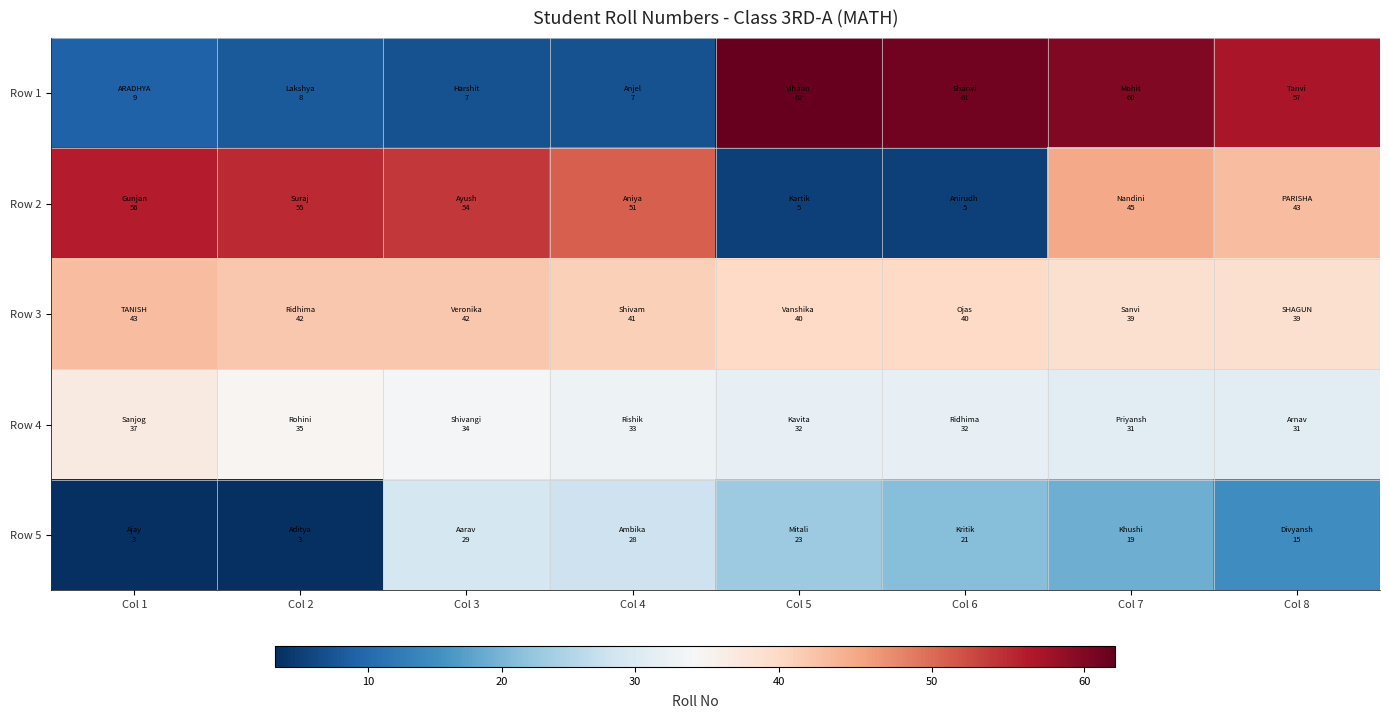

Which has a higher value, Col 6 or Col 1?

Col 6